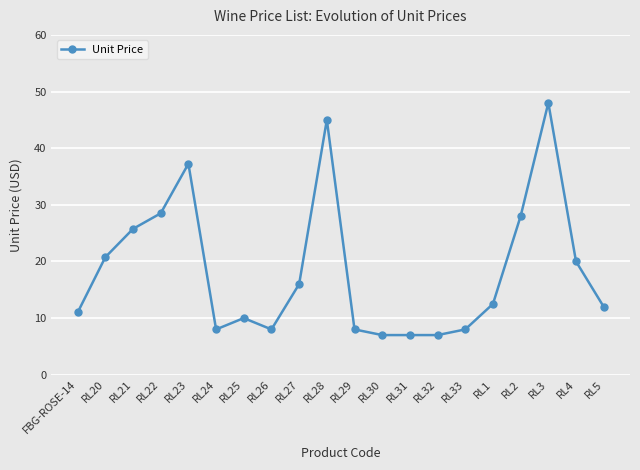

Does the chart display data point markers on the line(s)?

Yes